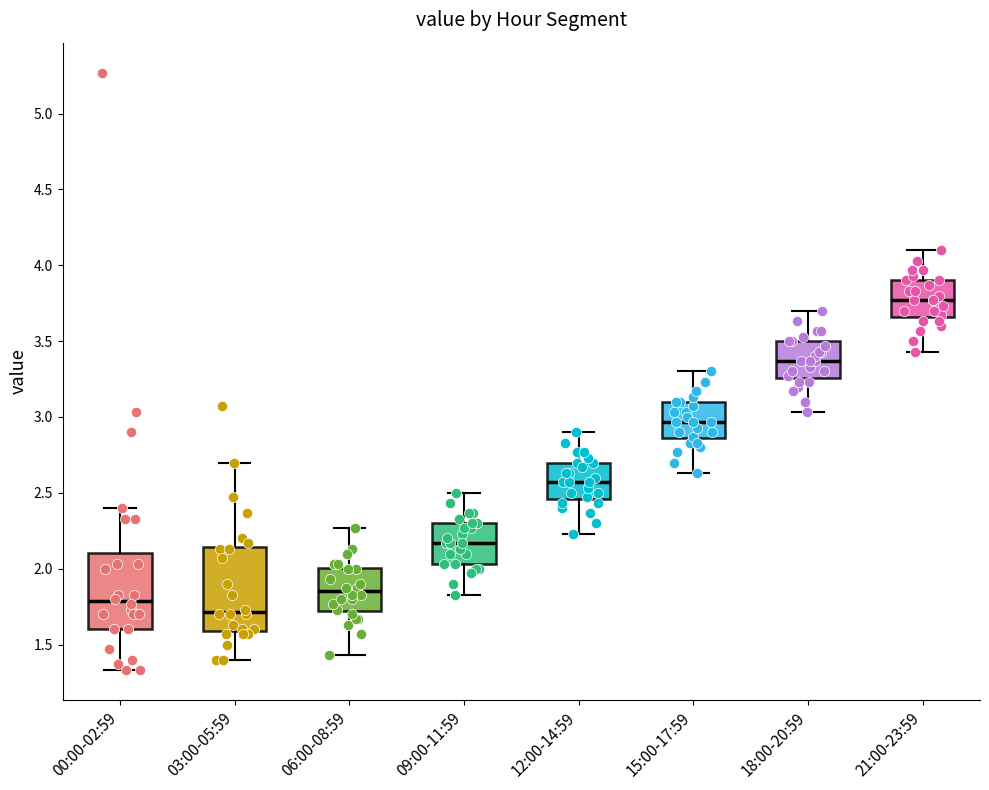

Where is the lower edge of the box for 03:00-05:59 on the y-axis? The values are not printed on the chart, so give them approximately, as read against the axis.

1.60